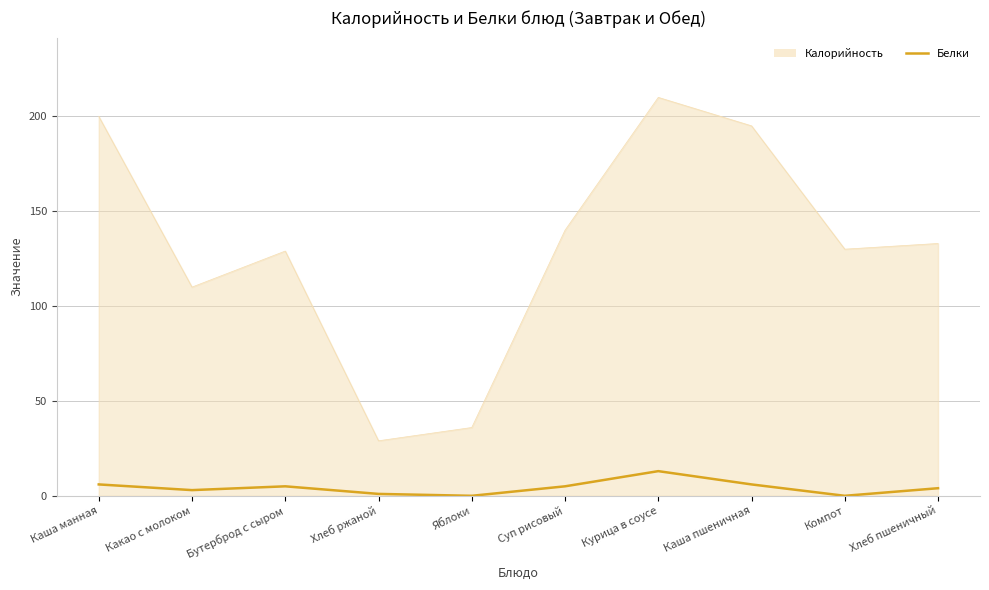

What position from the left is Каша пшеничная?

8